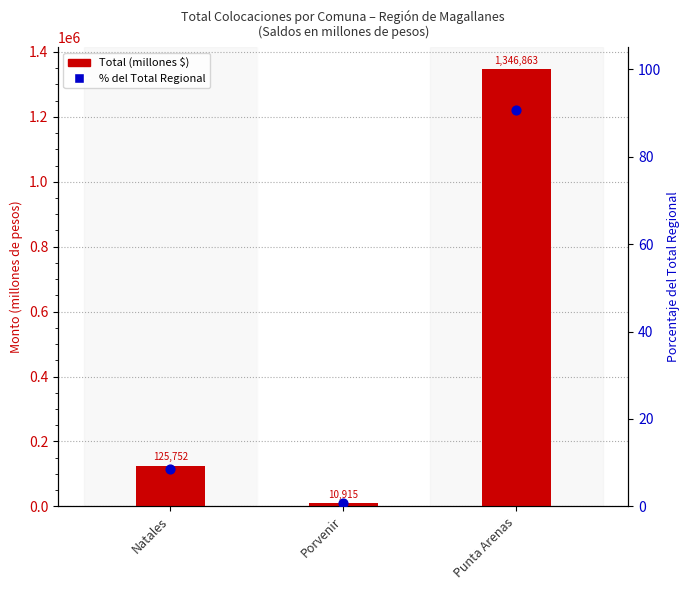

At how many categories does at least one series exceed 1307987?

1